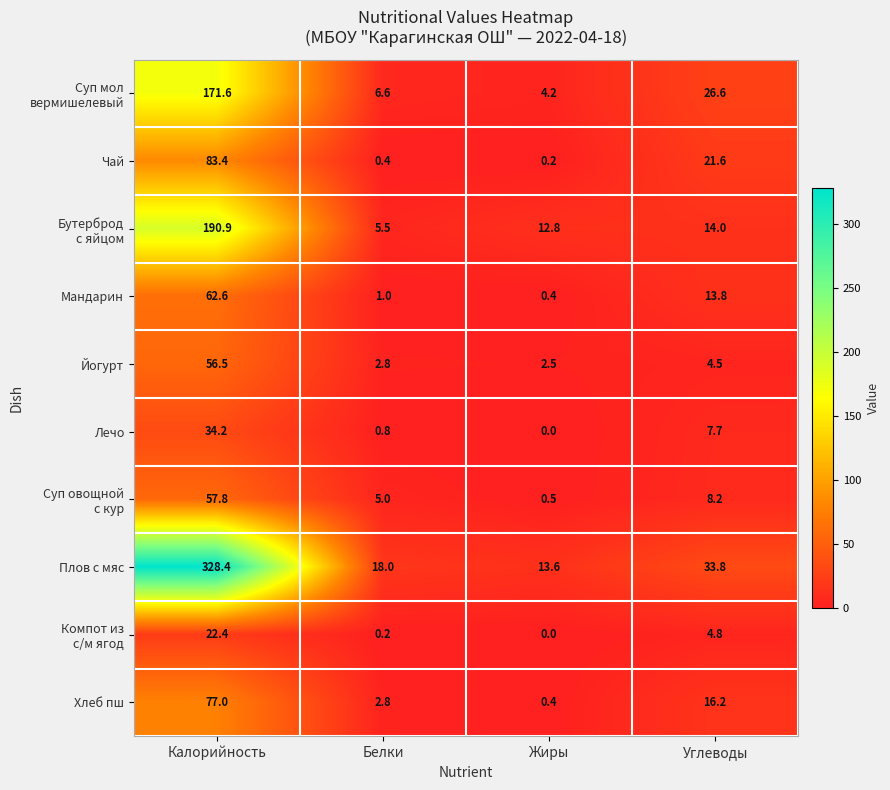

Which series has the largest total across all categories?

Плов с мяс